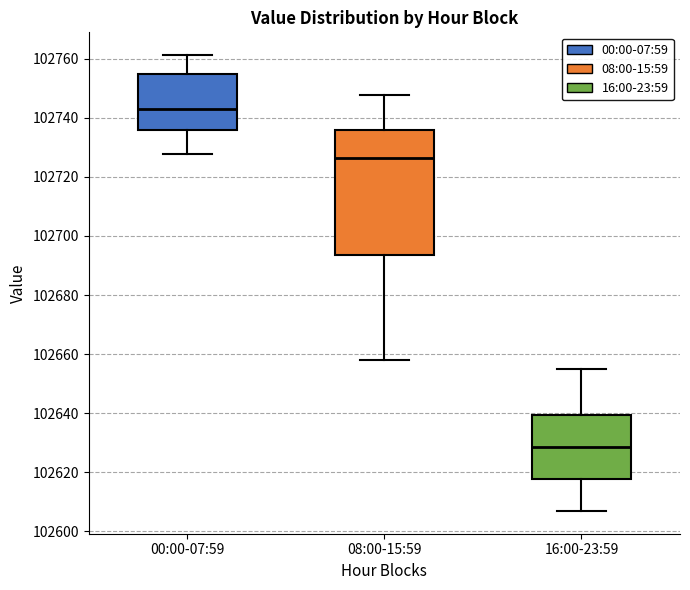

Reading left to right, transcribe this box plot: for each box, give where its median line is, the range the box spans, and where its two whiskers end, as read against the y-axis. The values are not printed on the chart, so give them approximately, as read against the axis.

00:00-07:59: median 102742, box 102736 to 102754, whiskers 102728 to 102762
08:00-15:59: median 102726, box 102694 to 102736, whiskers 102658 to 102748
16:00-23:59: median 102628, box 102618 to 102640, whiskers 102606 to 102656